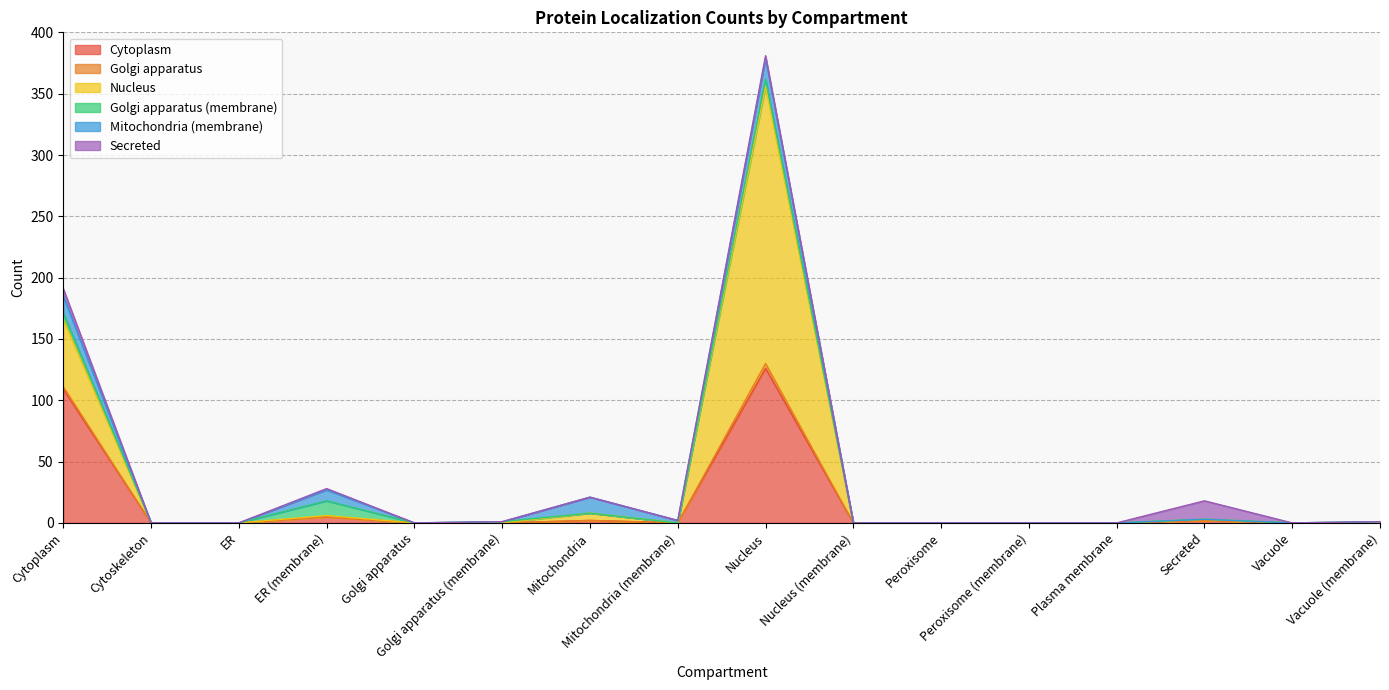

What position from the right is Vacuole (membrane)?

1